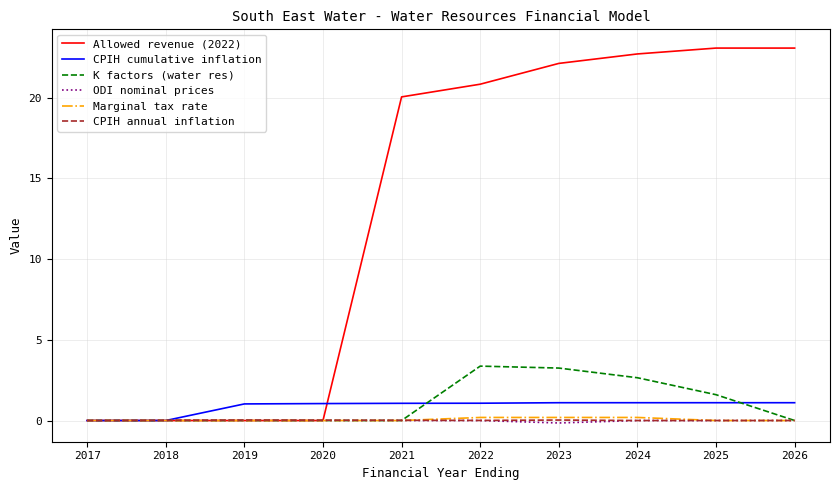

True or false: Marginal tax rate has a value of 0.2 at 2023.

True